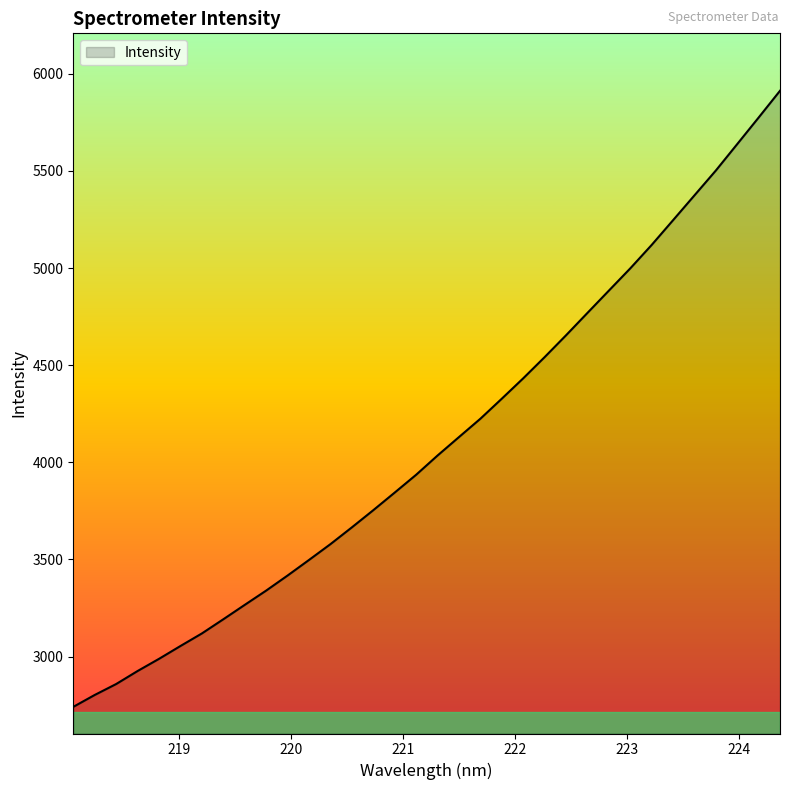

What is the smallest value displayed?

2741.4